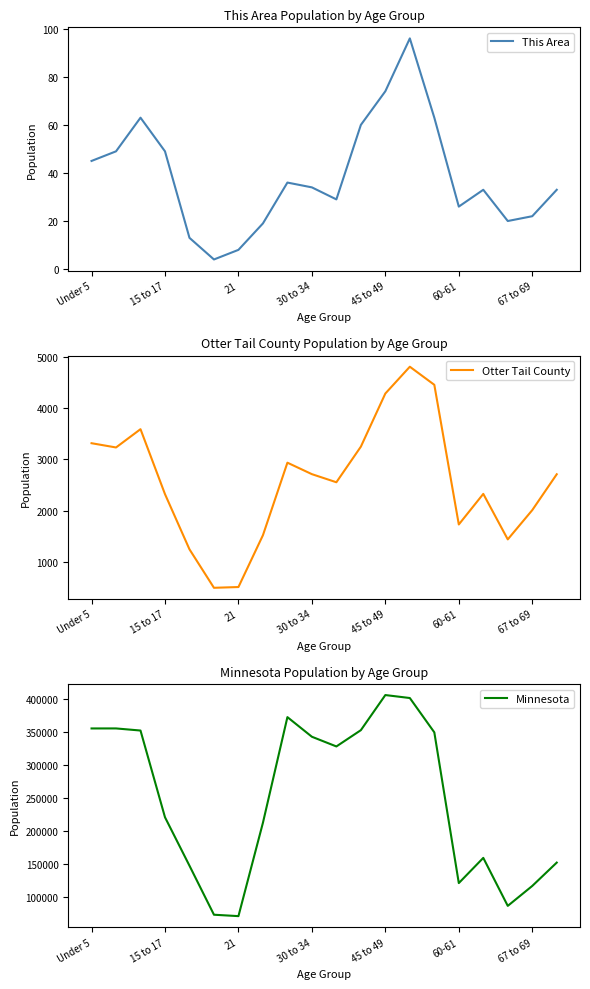

True or false: This Area has a value of 70 at Under 5.

False